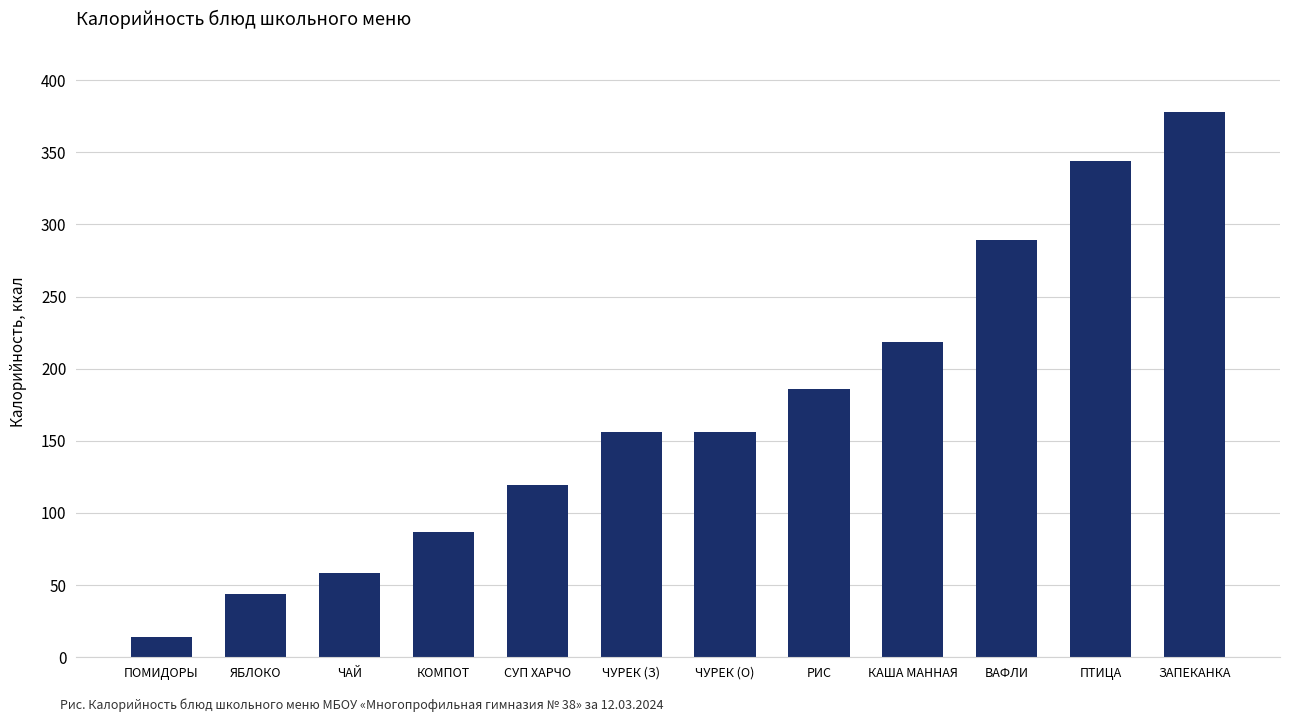

What value does the data have at ЧУРЕК (О)?

156.0